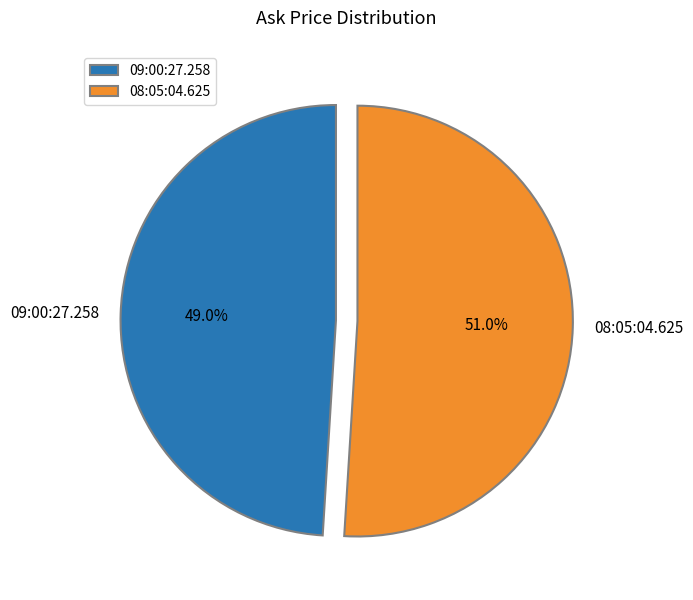

The 09:00:27.258 slice represents 62% of the pie. True or false?

False